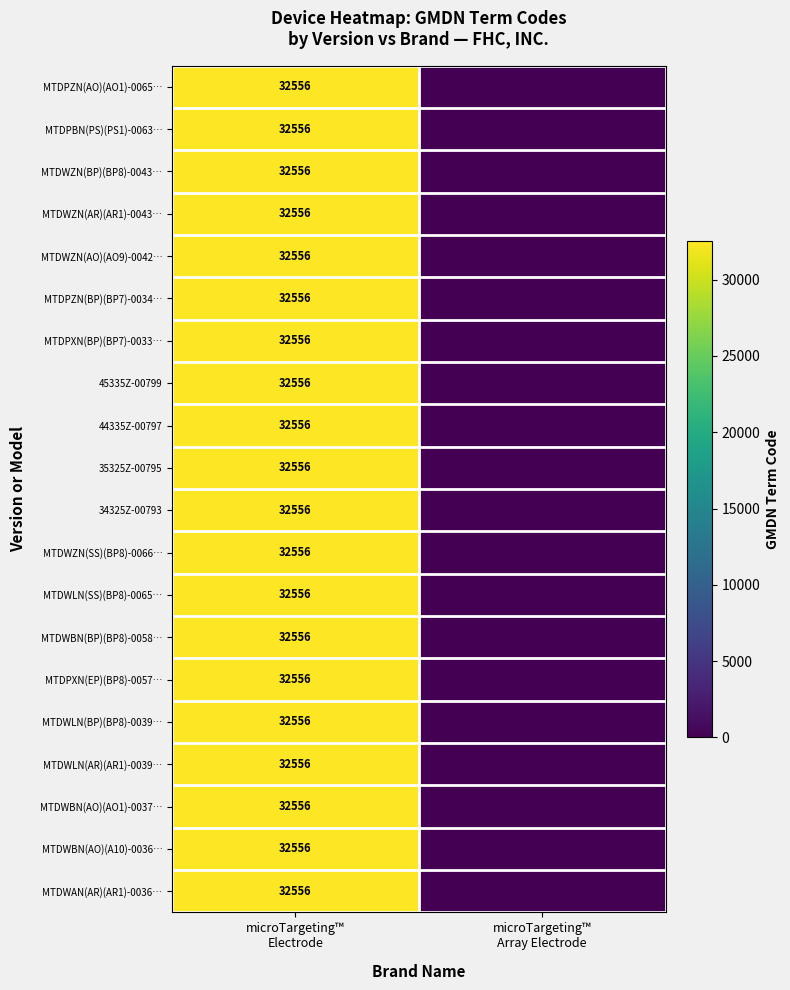

Is the value of MTDWLN(SS)(BP8)-0065… at microTargeting™ Array Electrode greater than the value of 44335Z-00797 at microTargeting™ Array Electrode?

No